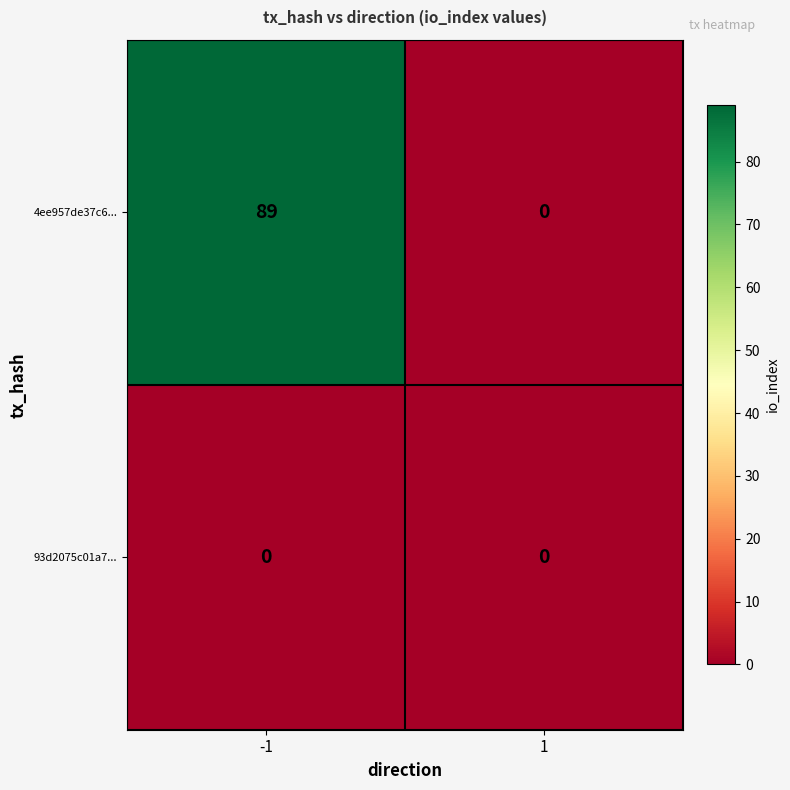

List the series in order of their peak value, lowest first.

93d2075c01a7..., 4ee957de37c6...